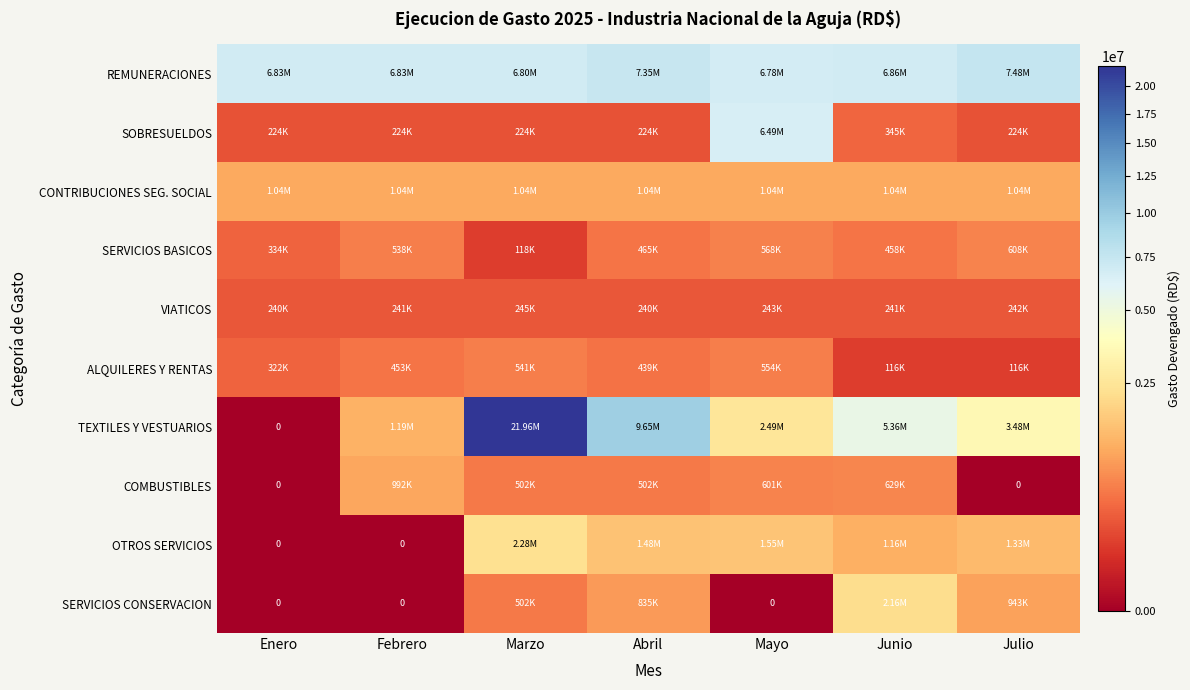

True or false: OTROS SERVICIOS has a value of 1970451.7 at Junio.

False